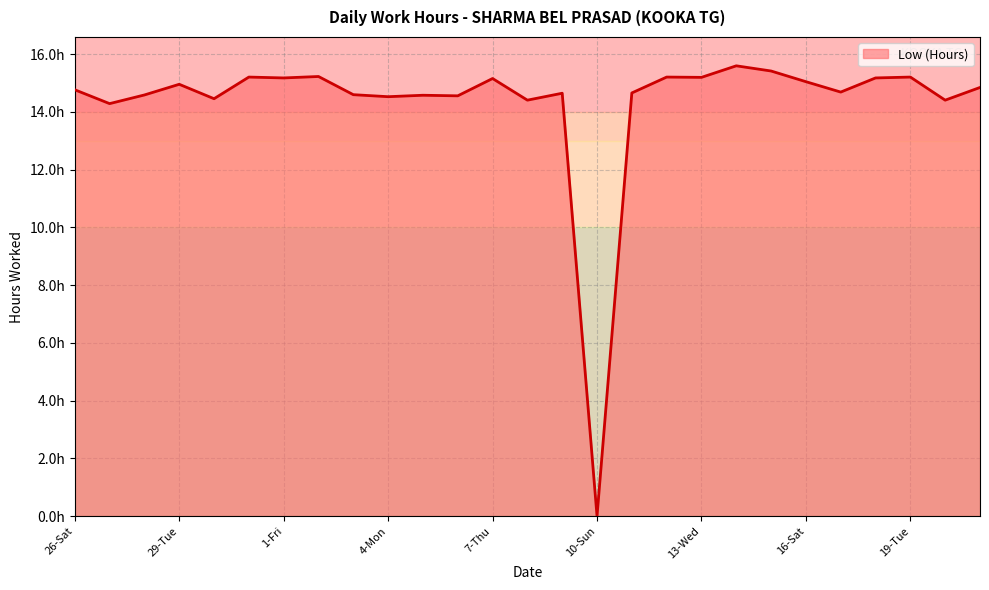

Reading left to right, list all the values displayed in this chart.

26-Sat=14.8	27-Sun=14.3	28-Mon=14.6	29-Tue=15.0	30-Wed=14.5	31-Thu=15.2	1-Fri=15.2	2-Sat=15.2	3-Sun=14.6	4-Mon=14.5	5-Tue=14.6	6-Wed=14.6	7-Thu=15.2	8-Fri=14.4	9-Sat=14.7	10-Sun=0.0	11-Mon=14.7	12-Tue=15.2	13-Wed=15.2	14-Thu=15.6	15-Fri=15.4	16-Sat=15.1	17-Sun=14.7	18-Mon=15.2	19-Tue=15.2	20-Wed=14.4	21-Thu=14.8